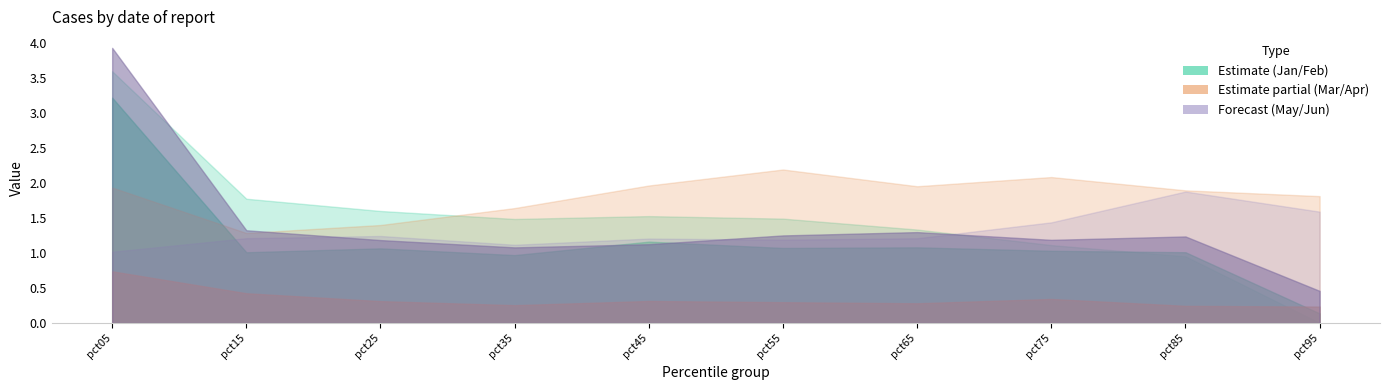

What is the approximate value of Jun at pct45?

1.1